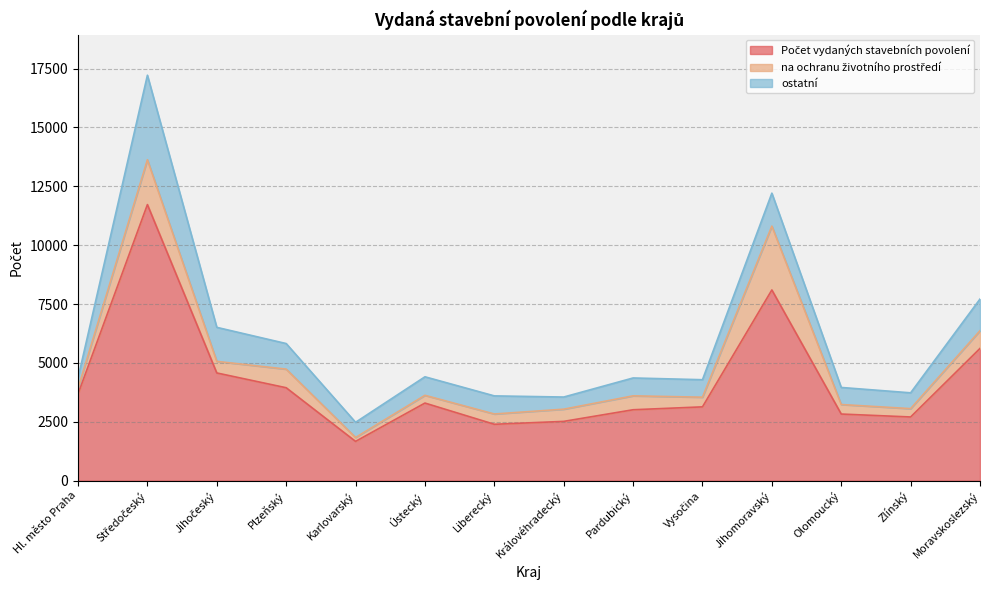

At which label does na ochranu životního prostředí reach its peak?

Jihomoravský